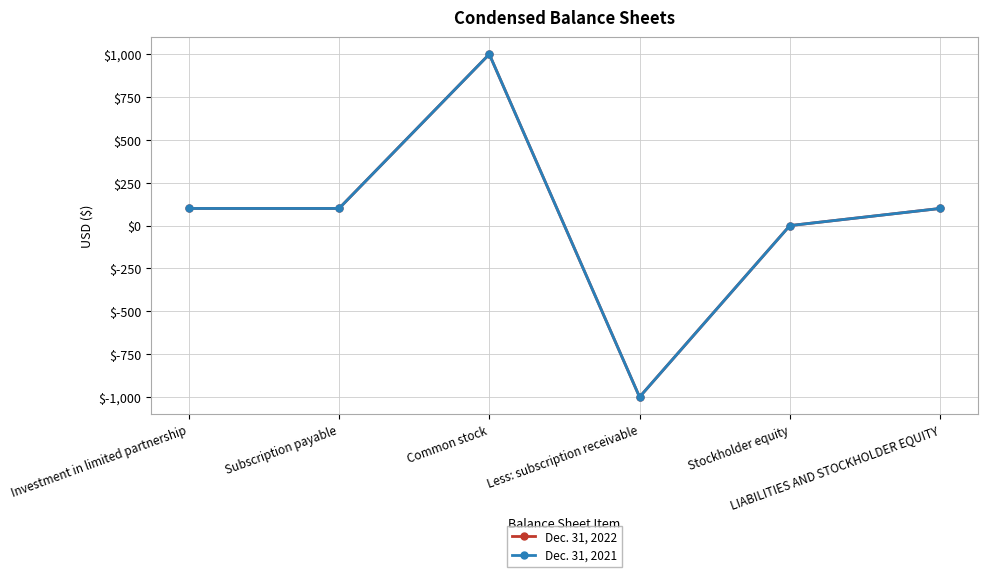

What position from the left is Investment in limited partnership?

1